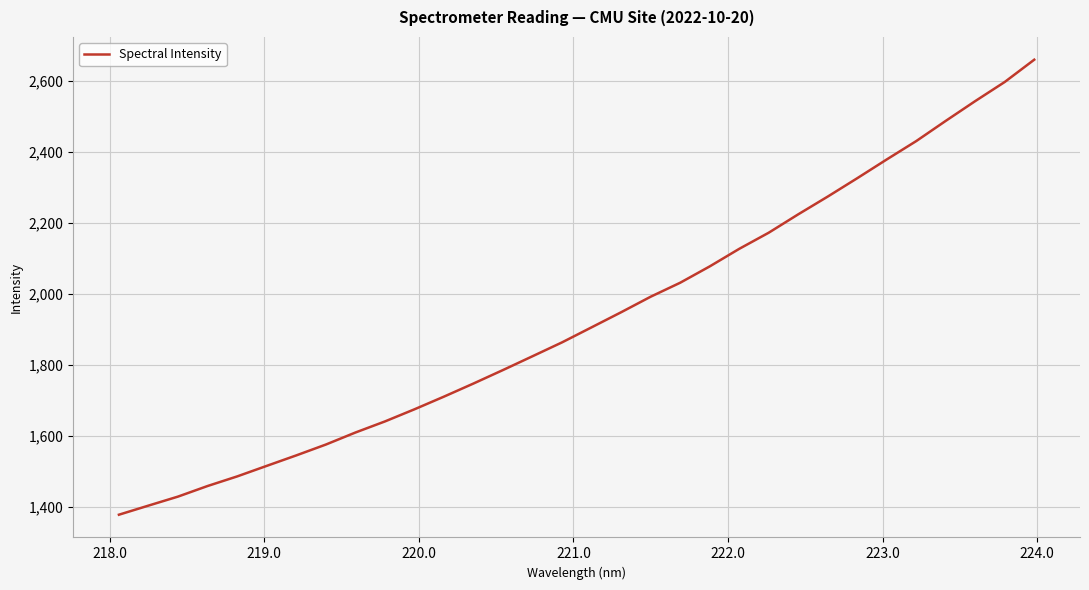

What is the greatest value displayed?

2660.3